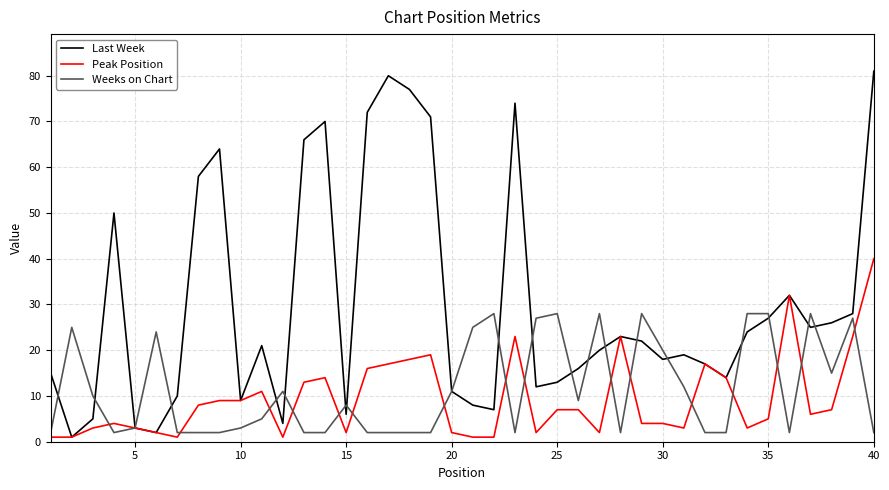

Which series has the largest total across all categories?

Last Week